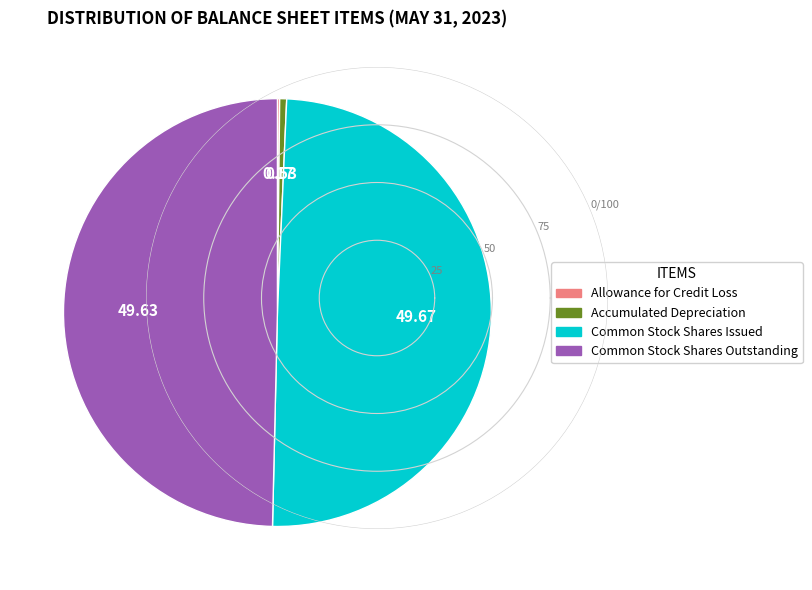

Between Accumulated Depreciation and Common Stock Shares Issued, which is larger?

Common Stock Shares Issued